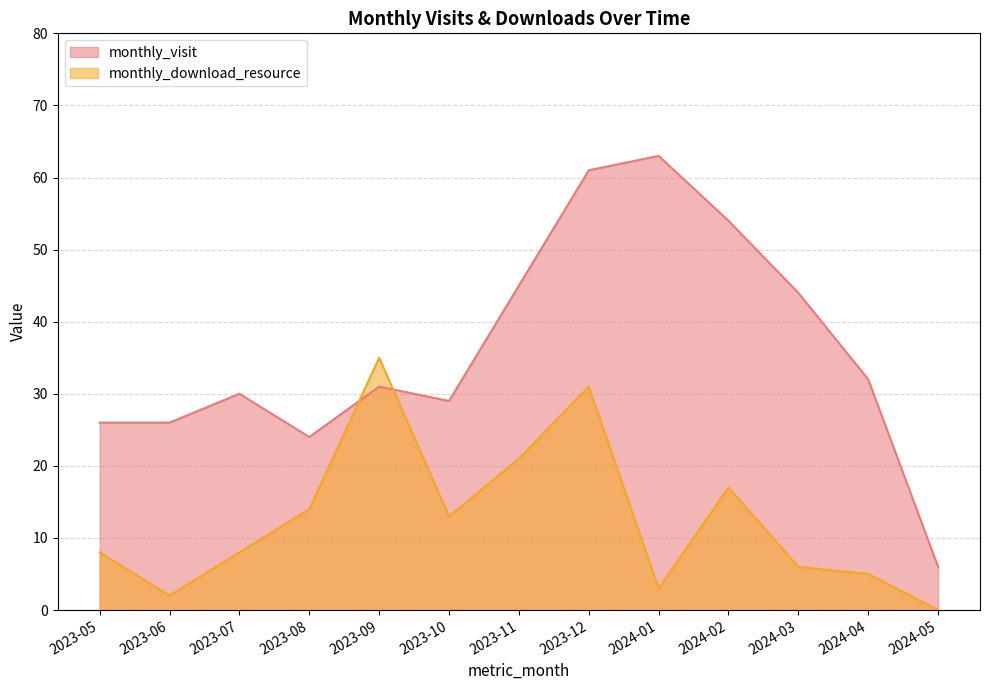

What is the value of the monthly_visit point at the 7th from the left?

45